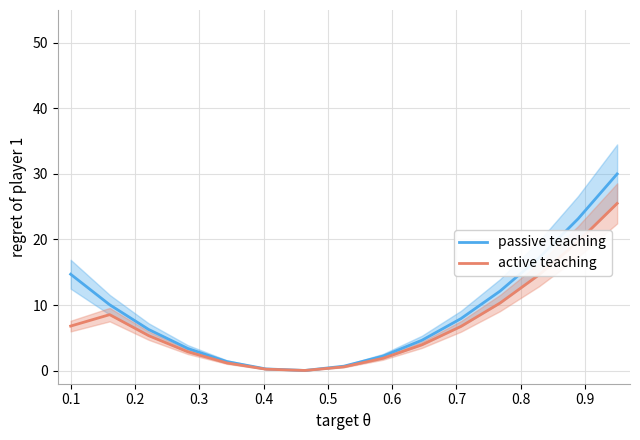

What is the maximum value for passive teaching?

30.0